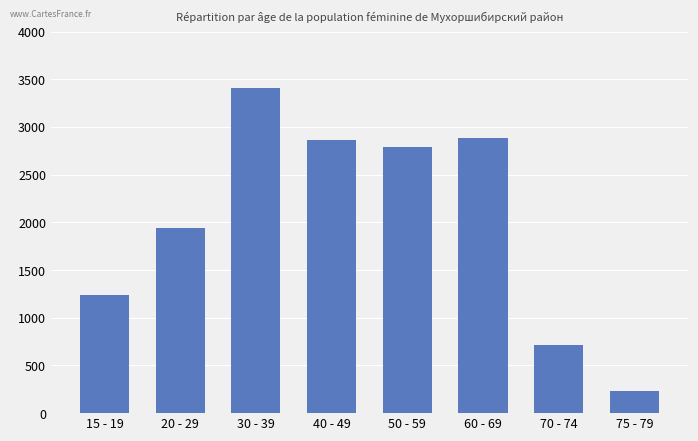

What is the average value?

2008